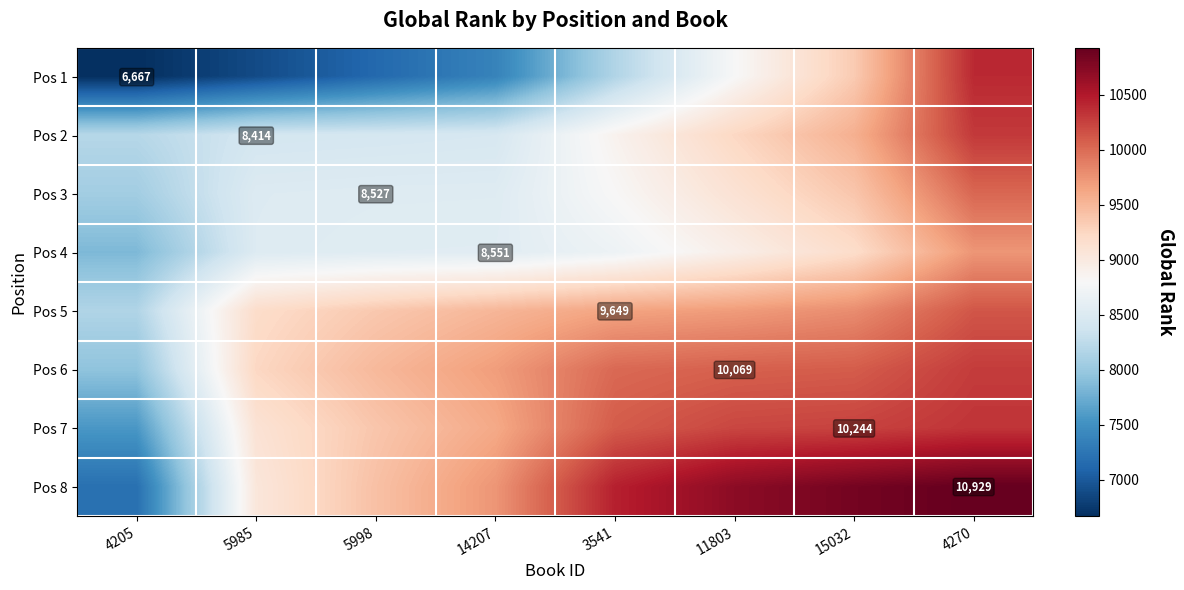

Which has a higher value, 11803 or 14207?

11803